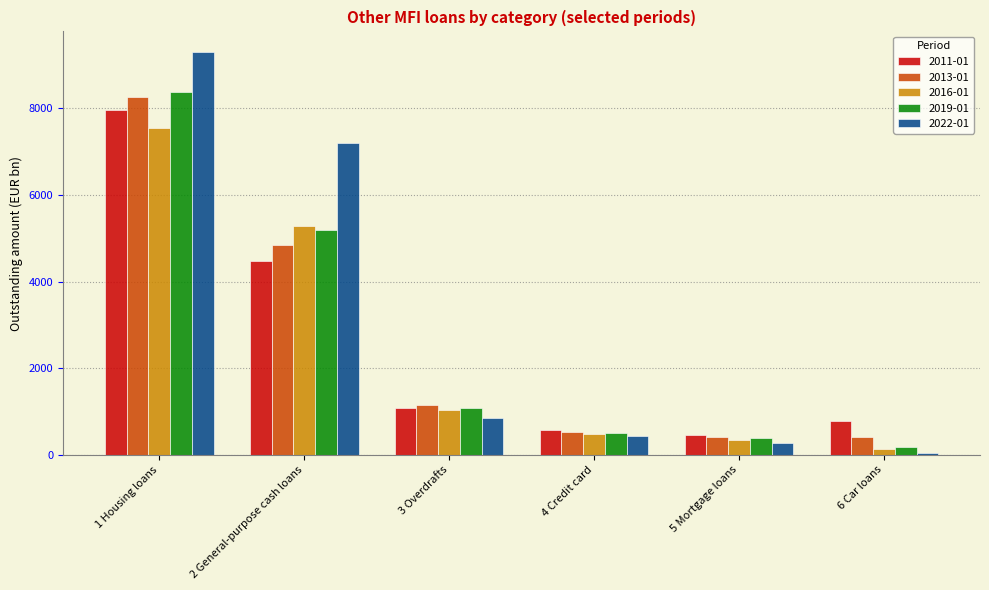

How many distinct data groups are displayed?

5